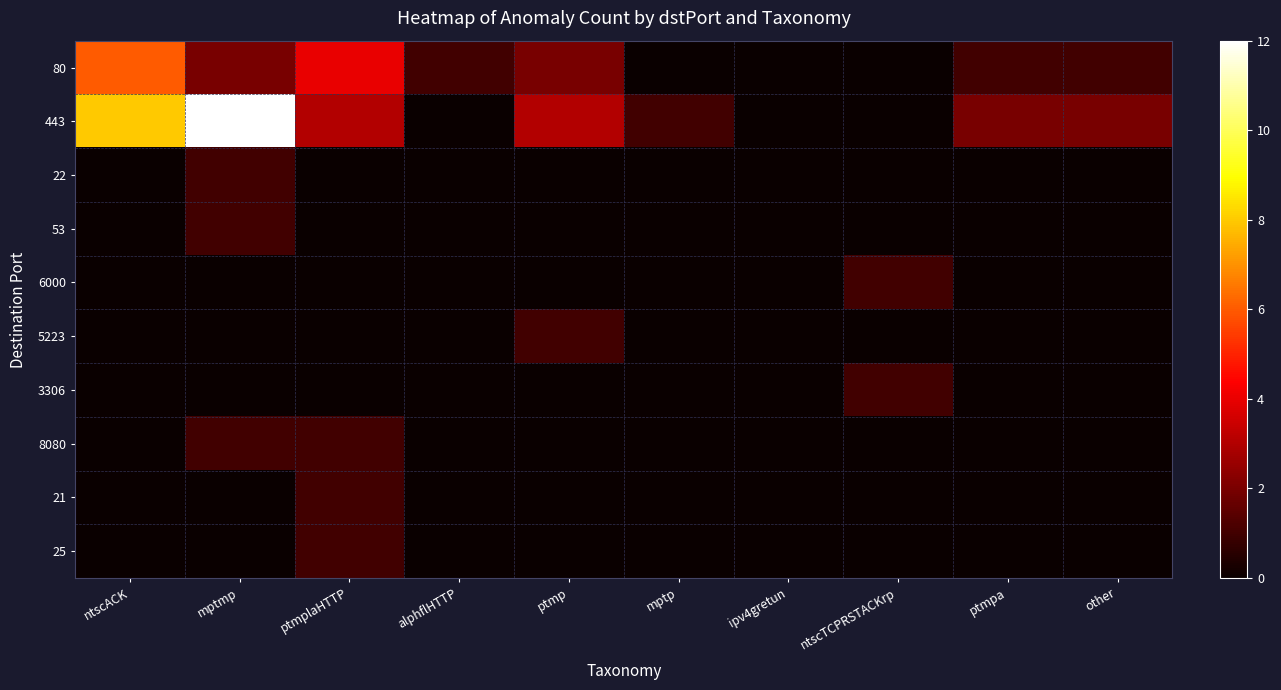

Which series changed the most between alphflHTTP and ipv4gretun?

80